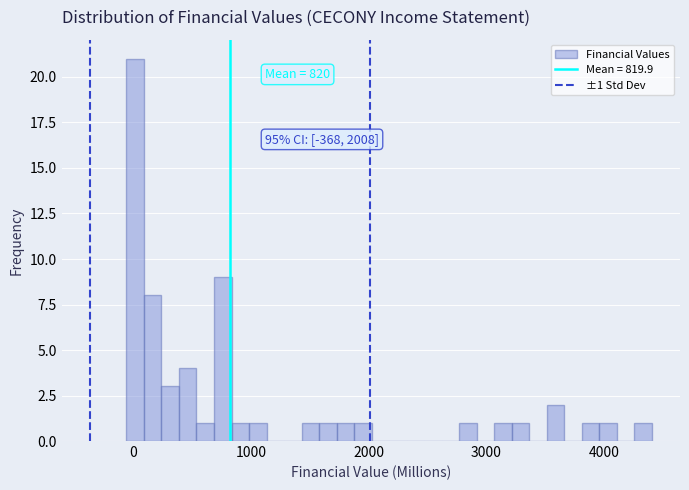

Read against the x-axis, roughly where is the centre of the tallest bar?

0